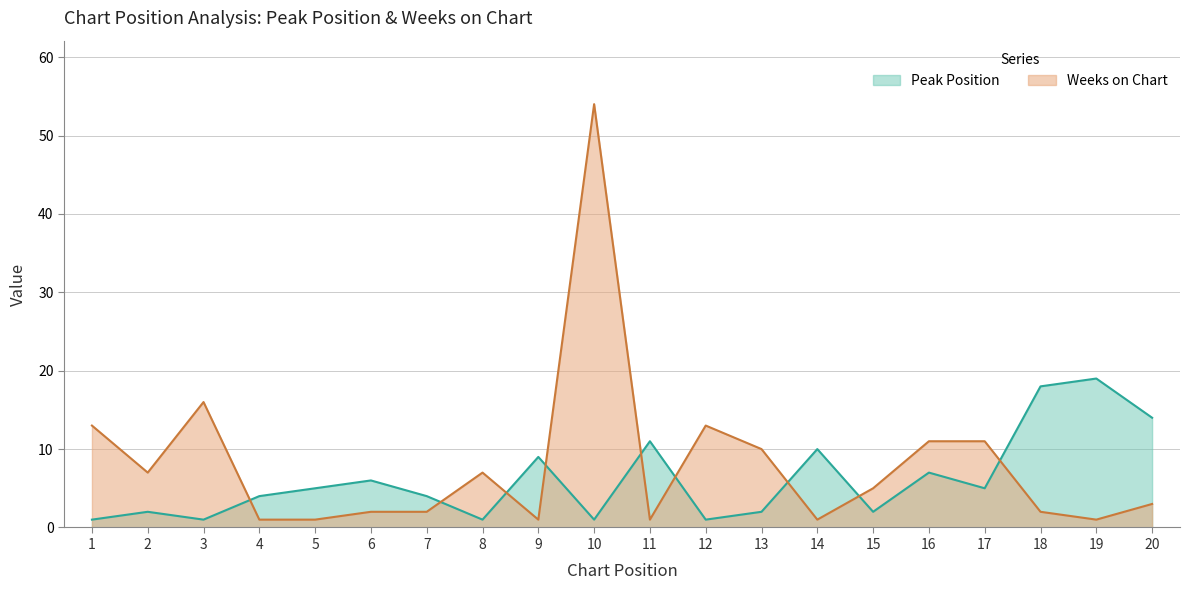

Is it true that Peak Position equals 8 at 11?

False